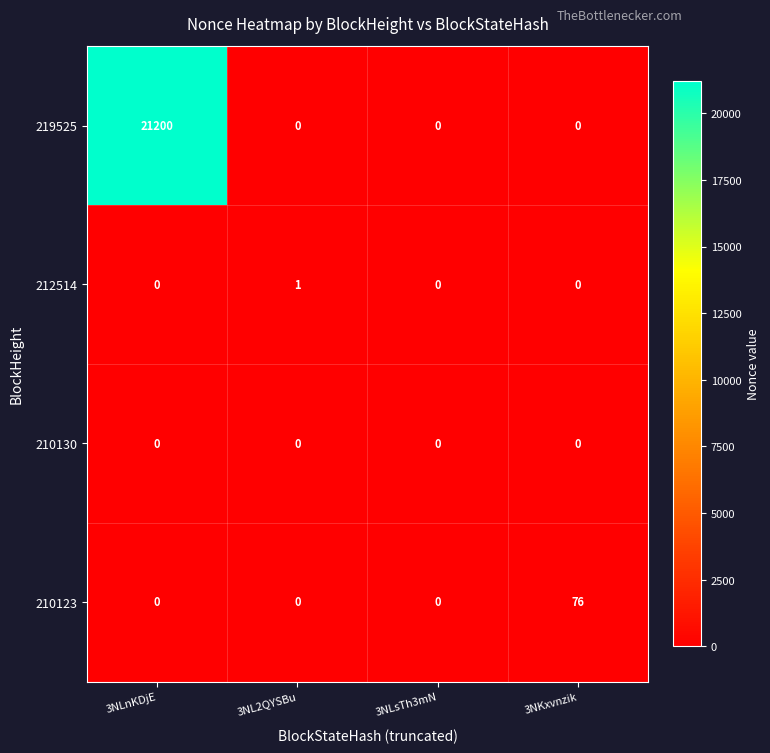

What is the average value of the 219525 series?

5300